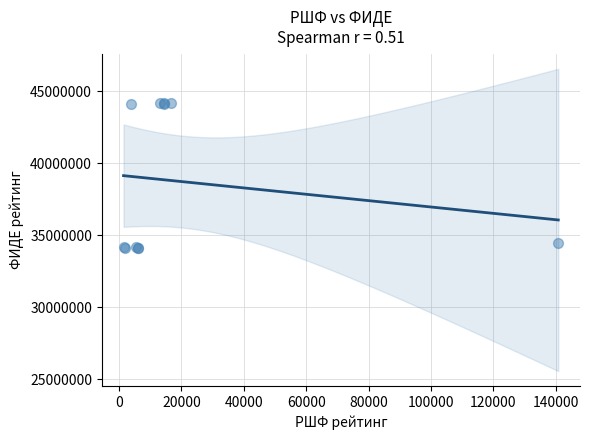

What Y value in the scatter plot is closest to 39152488?

34456074